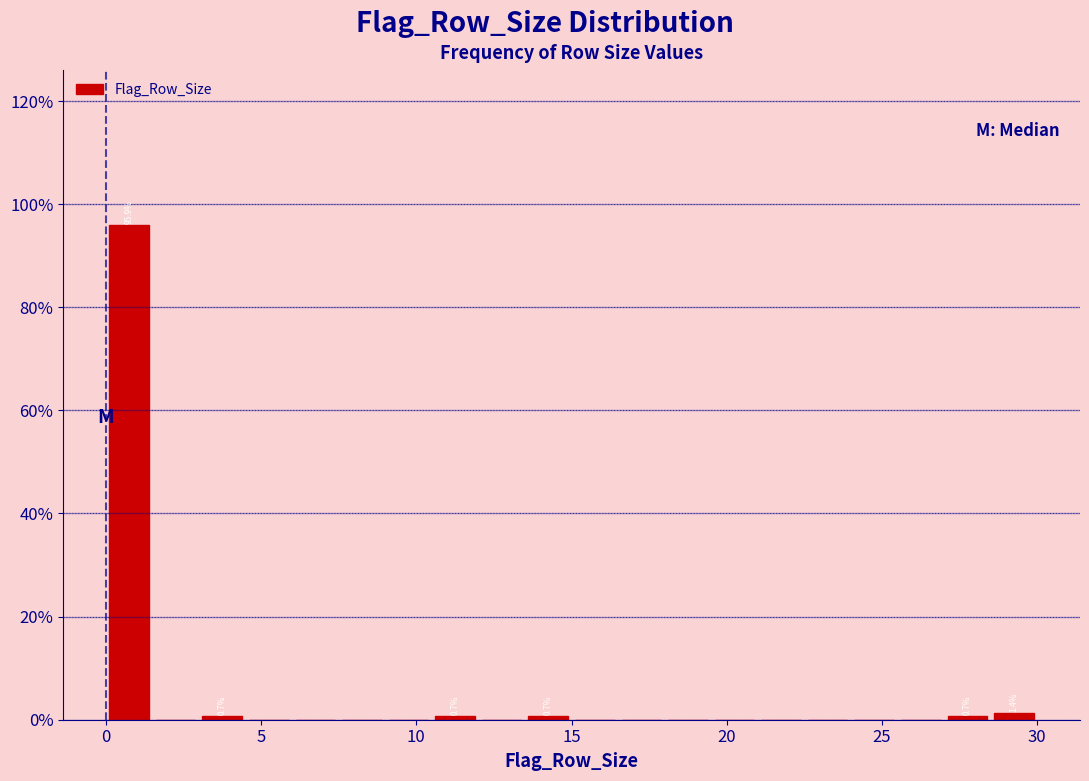

Read against the x-axis, roughly where is the centre of the tallest bar?

1.0